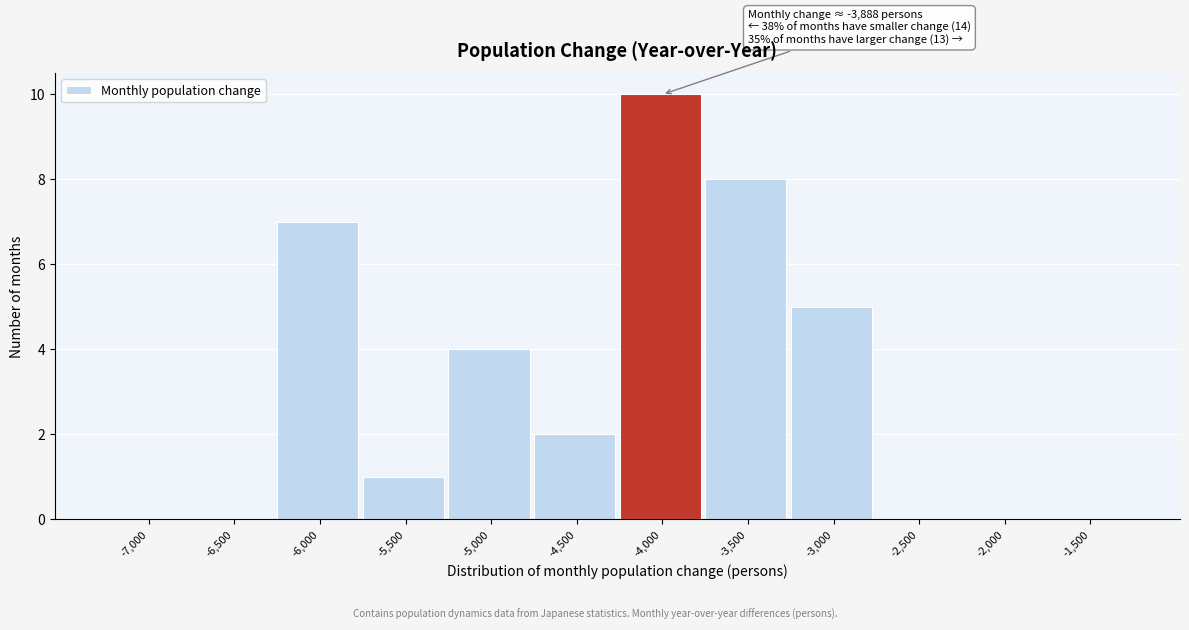

Reading left to right, what are all the values shown in this chart?

-7,000=0	-6,500=0	-6,000=7	-5,500=1	-5,000=4	-4,500=2	-4,000=10	-3,500=8	-3,000=5	-2,500=0	-2,000=0	-1,500=0